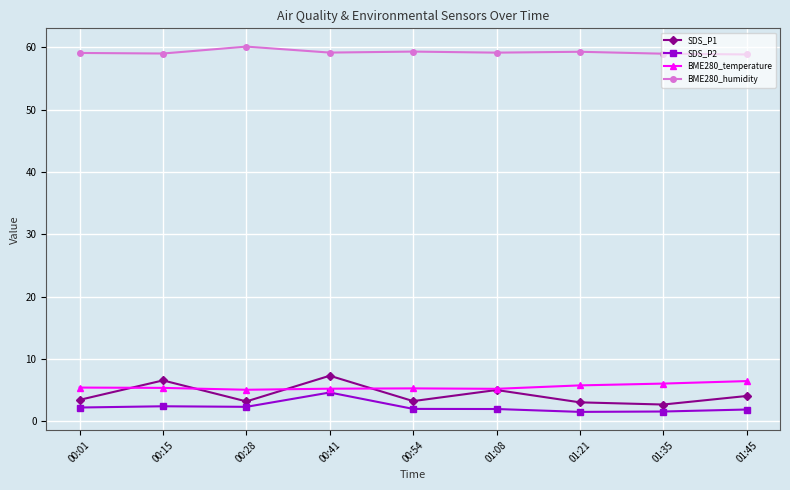

What are all the series names shown in the legend?

SDS_P1, SDS_P2, BME280_temperature, BME280_humidity